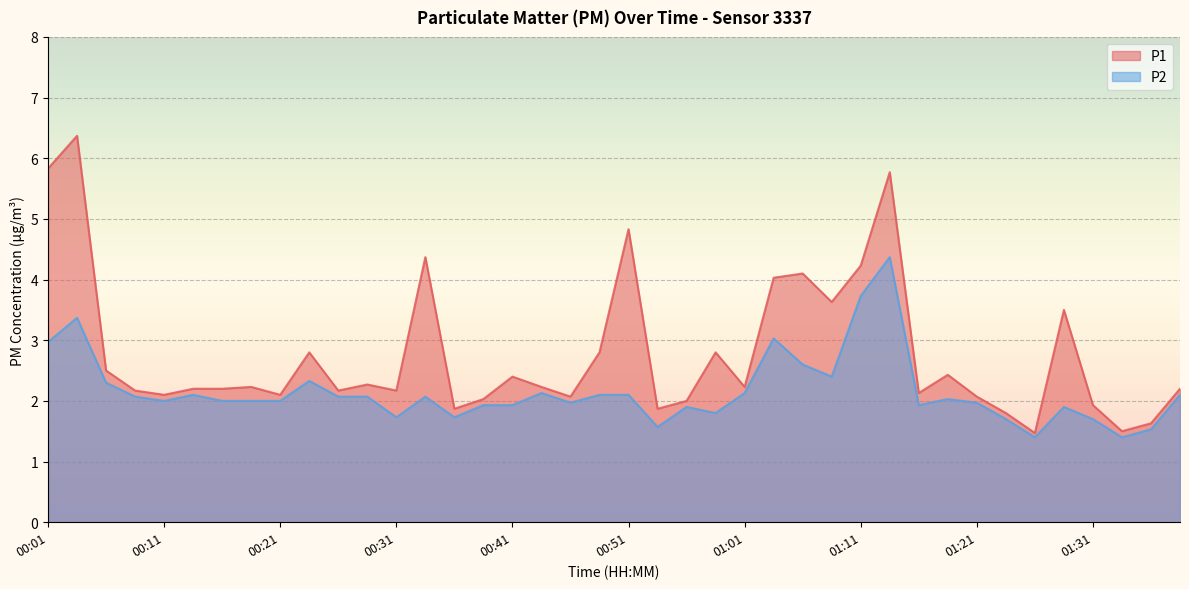

True or false: P1 has more than 2 interior local peaks.

True